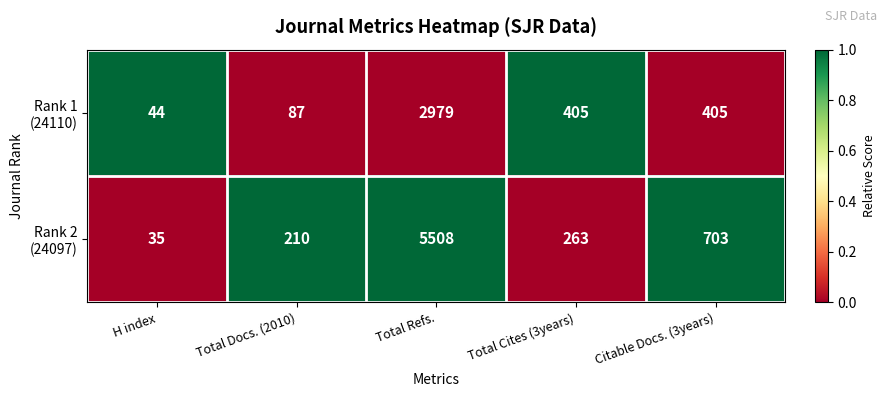

At which category is the sum across all series the highest?

Total Refs.